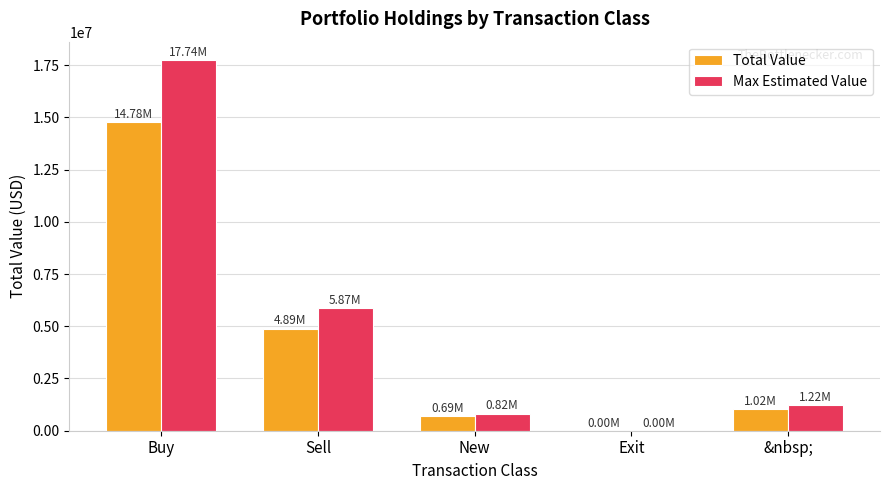

At which category is the sum across all series the highest?

Buy